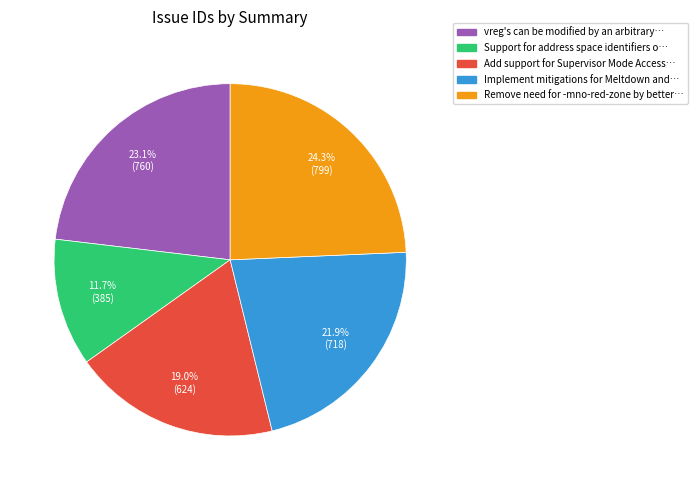

Is there a majority slice in this chart?

No